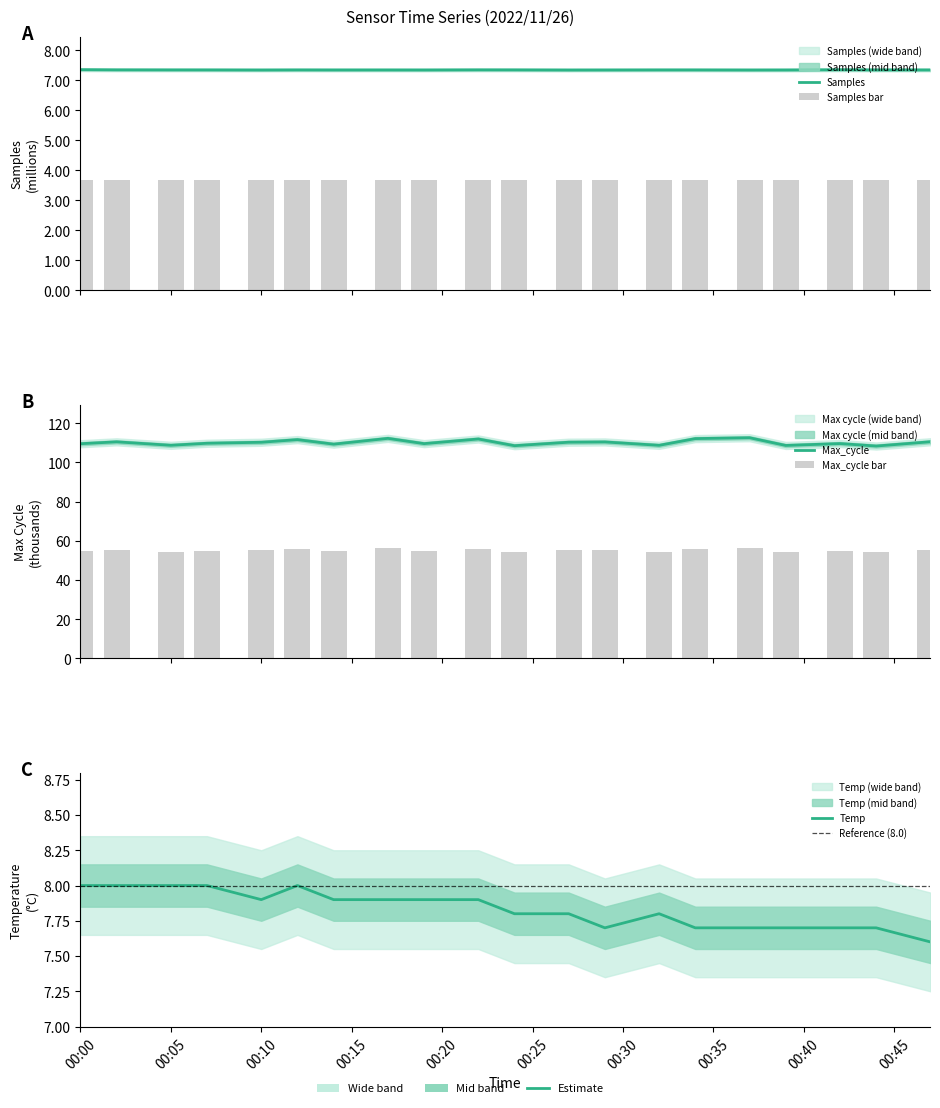

List the labels in order of Max_cycle value, smallest first.

2022/11/26 00:44, 2022/11/26 00:24, 2022/11/26 00:39, 2022/11/26 00:32, 2022/11/26 00:05, 2022/11/26 00:14, 2022/11/26 00:00, 2022/11/26 00:19, 2022/11/26 00:42, 2022/11/26 00:07, 2022/11/26 00:10, 2022/11/26 00:27, 2022/11/26 00:29, 2022/11/26 00:02, 2022/11/26 00:47, 2022/11/26 00:12, 2022/11/26 00:22, 2022/11/26 00:34, 2022/11/26 00:17, 2022/11/26 00:37